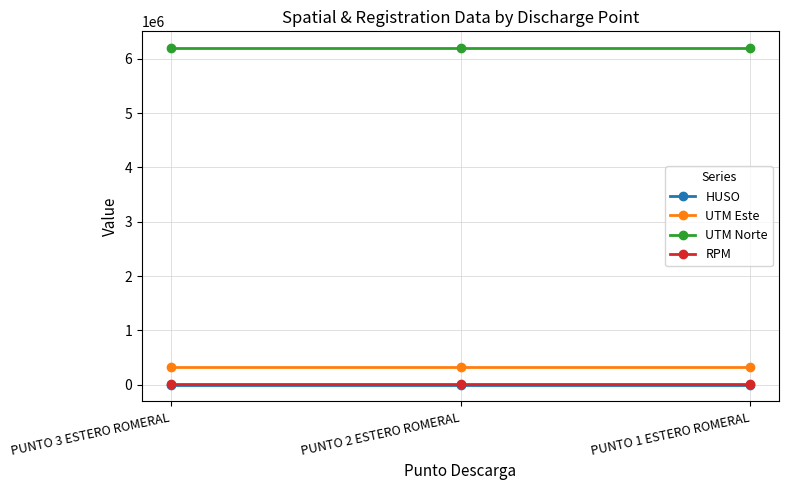

At how many categories does at least one series exceed 2764961?

3